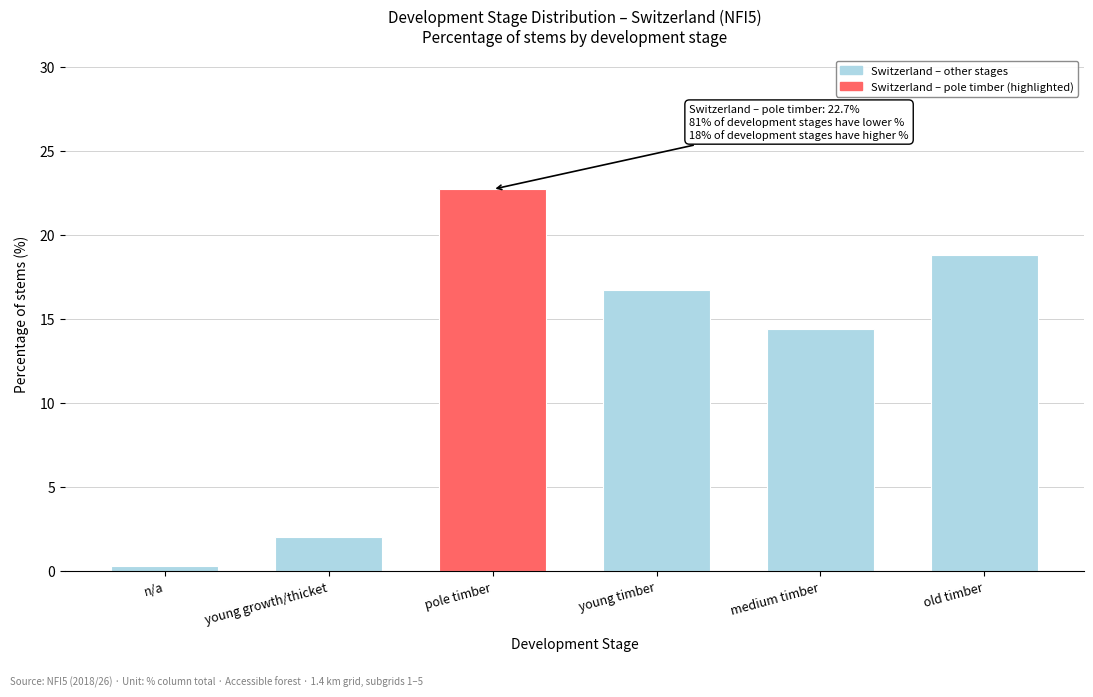

Reading right to left, extract all data points from this chart.

old timber=18.8	medium timber=14.4	young timber=16.7	pole timber=22.7	young growth/thicket=2.0	n/a=0.3